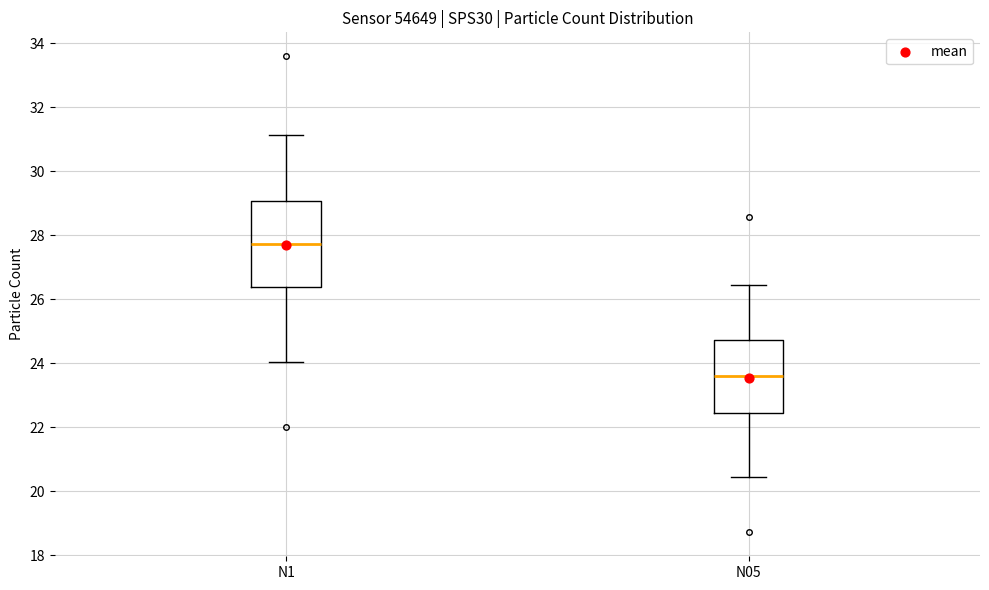

Which box is the tallest, from its lower edge to its upper edge?

N1